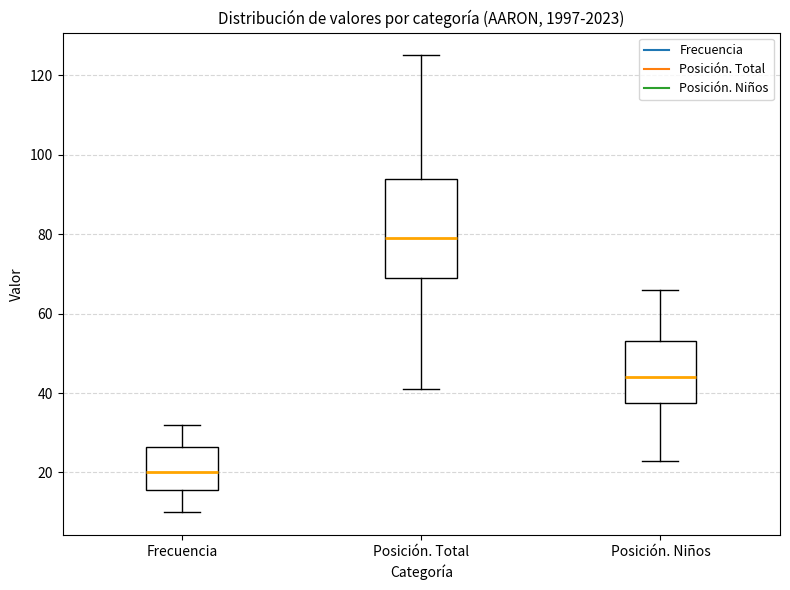

Which box is the tallest, from its lower edge to its upper edge?

Posición. Total